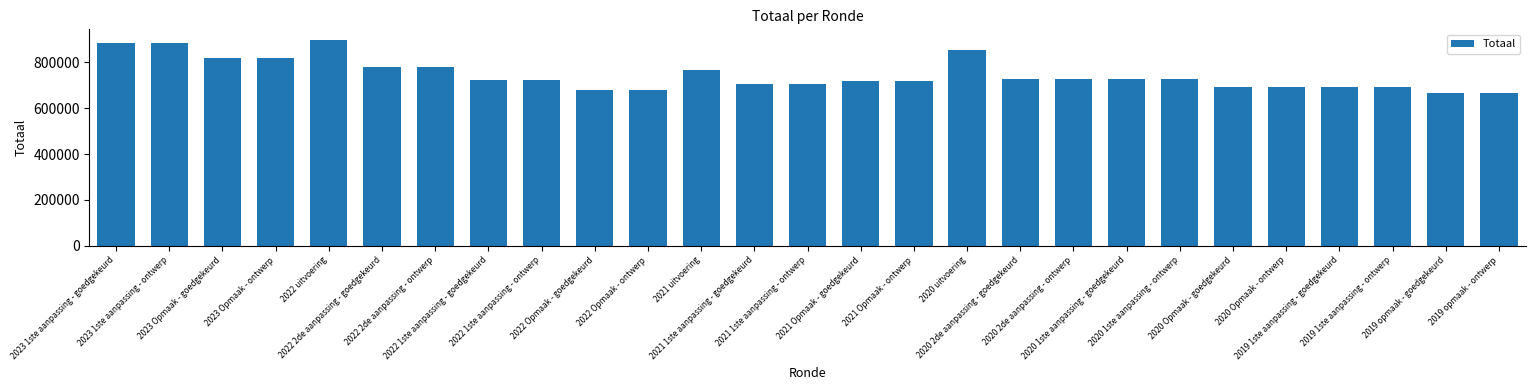

What is the difference between the second highest and second lowest values?

220157